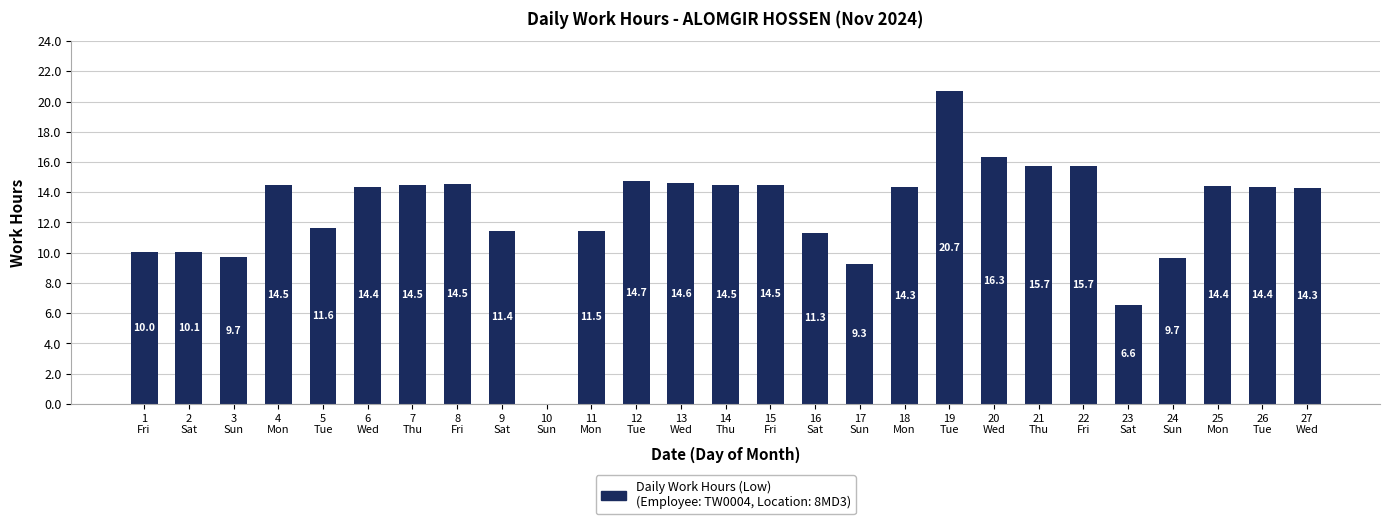

What is the ratio of the value at 20
Wed to the value at 15
Fri?

1.1